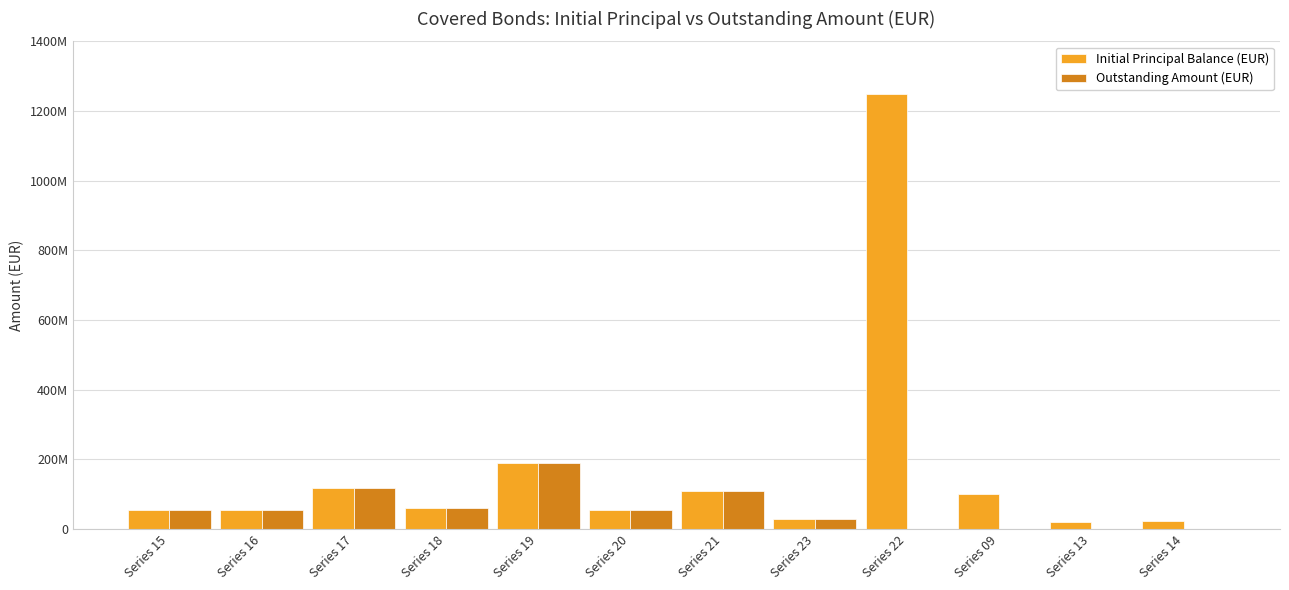

What are all the series names shown in the legend?

Initial Principal Balance (EUR), Outstanding Amount (EUR)